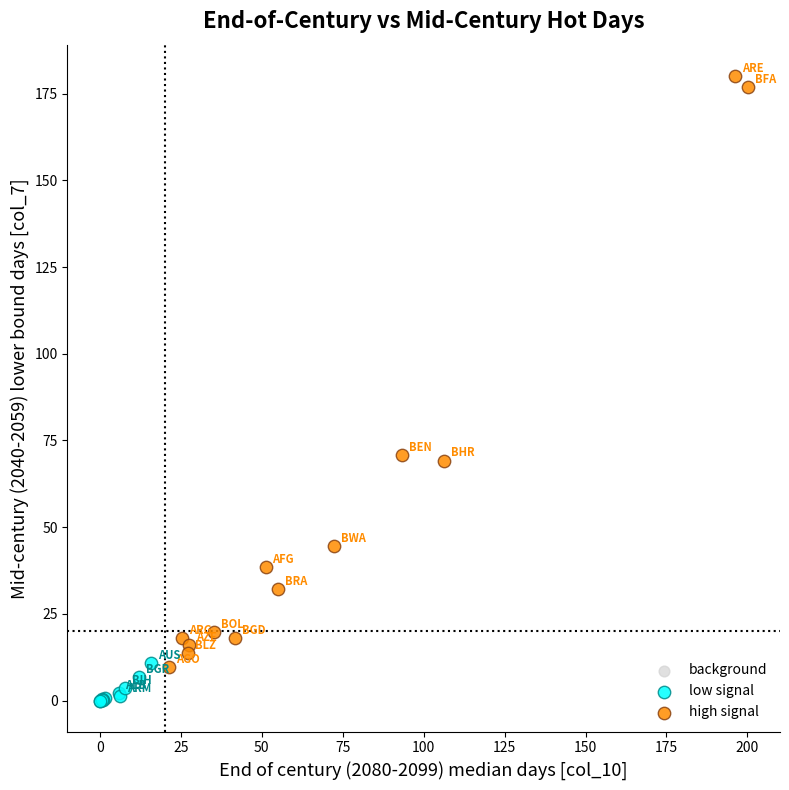

Which series contains the highest Y value?

high signal